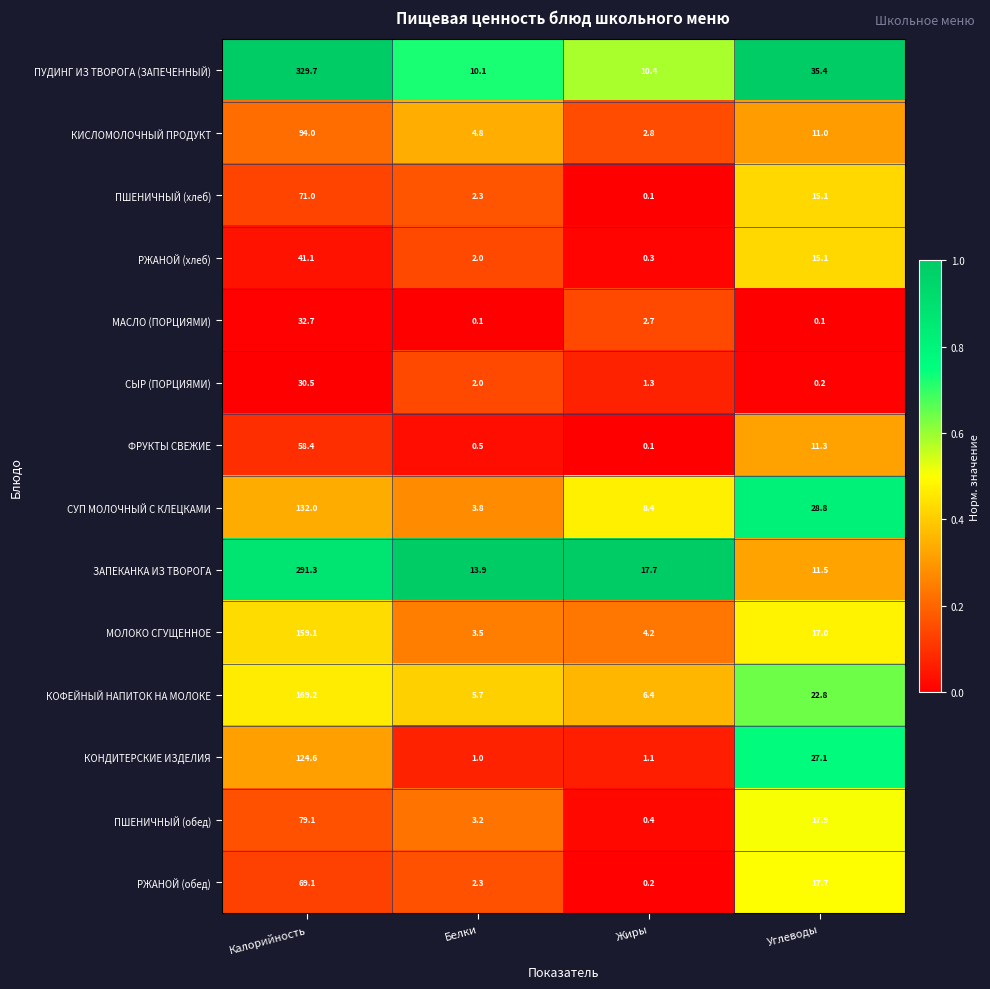

At which label is СЫР (ПОРЦИЯМИ) closest to 15?

Белки